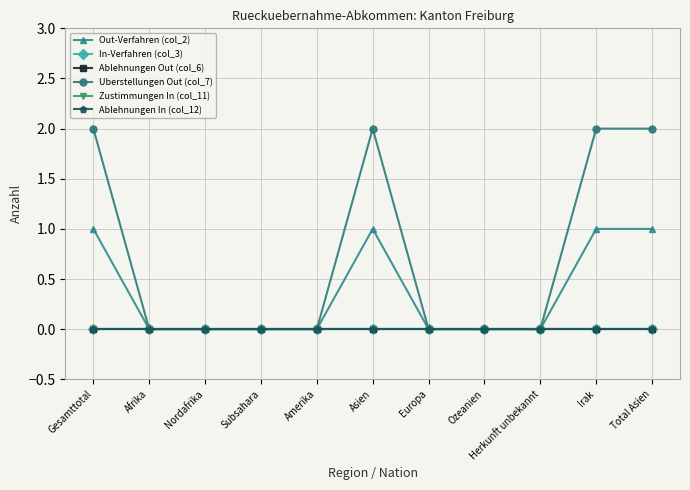

Reading left to right, extract all data points from this chart.

Out-Verfahren (col_2): Gesamttotal=1	Afrika=0	Nordafrika=0	Subsahara=0	Amerika=0	Asien=1	Europa=0	Ozeanien=0	Herkunft unbekannt=0	Irak=1	Total Asien=1
In-Verfahren (col_3): Gesamttotal=0	Afrika=0	Nordafrika=0	Subsahara=0	Amerika=0	Asien=0	Europa=0	Ozeanien=0	Herkunft unbekannt=0	Irak=0	Total Asien=0
Ablehnungen Out (col_6): Gesamttotal=0	Afrika=0	Nordafrika=0	Subsahara=0	Amerika=0	Asien=0	Europa=0	Ozeanien=0	Herkunft unbekannt=0	Irak=0	Total Asien=0
Uberstellungen Out (col_7): Gesamttotal=2	Afrika=0	Nordafrika=0	Subsahara=0	Amerika=0	Asien=2	Europa=0	Ozeanien=0	Herkunft unbekannt=0	Irak=2	Total Asien=2
Zustimmungen In (col_11): Gesamttotal=0	Afrika=0	Nordafrika=0	Subsahara=0	Amerika=0	Asien=0	Europa=0	Ozeanien=0	Herkunft unbekannt=0	Irak=0	Total Asien=0
Ablehnungen In (col_12): Gesamttotal=0	Afrika=0	Nordafrika=0	Subsahara=0	Amerika=0	Asien=0	Europa=0	Ozeanien=0	Herkunft unbekannt=0	Irak=0	Total Asien=0